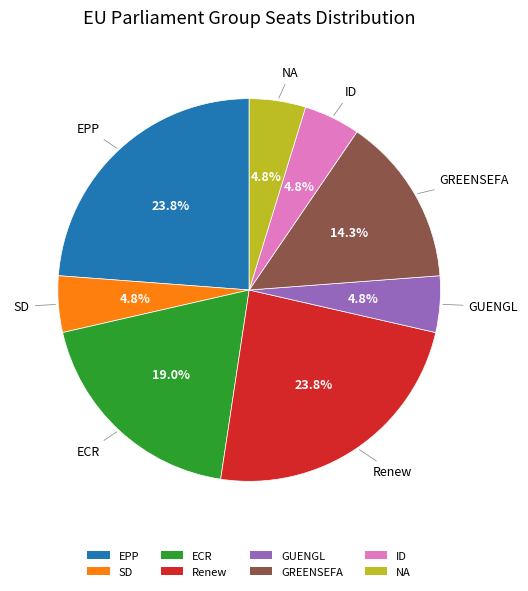

To the nearest percent, what portion does SD represent?

5%